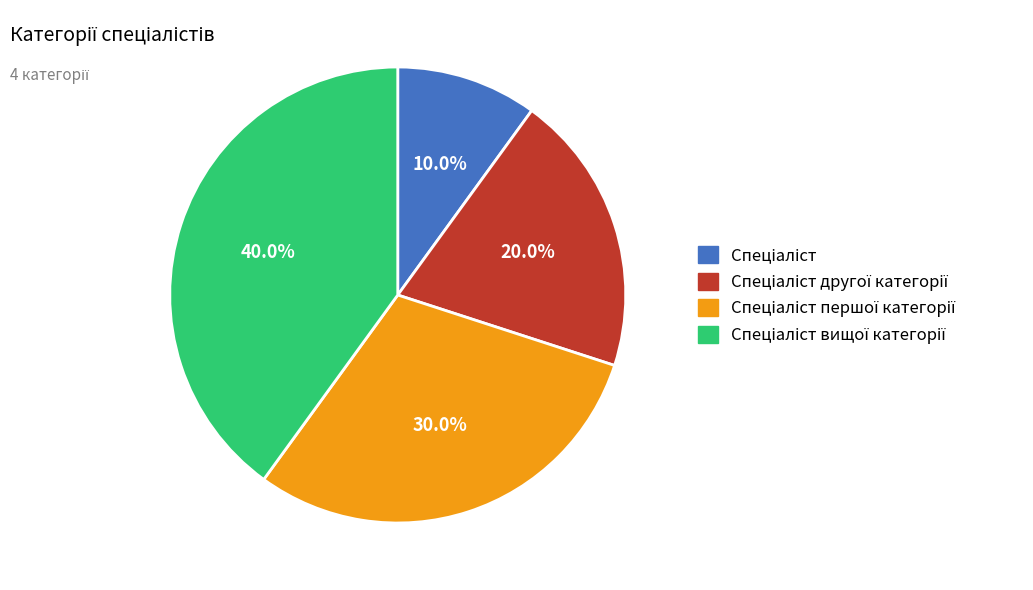

To the nearest percent, what is the average slice percentage?

25%